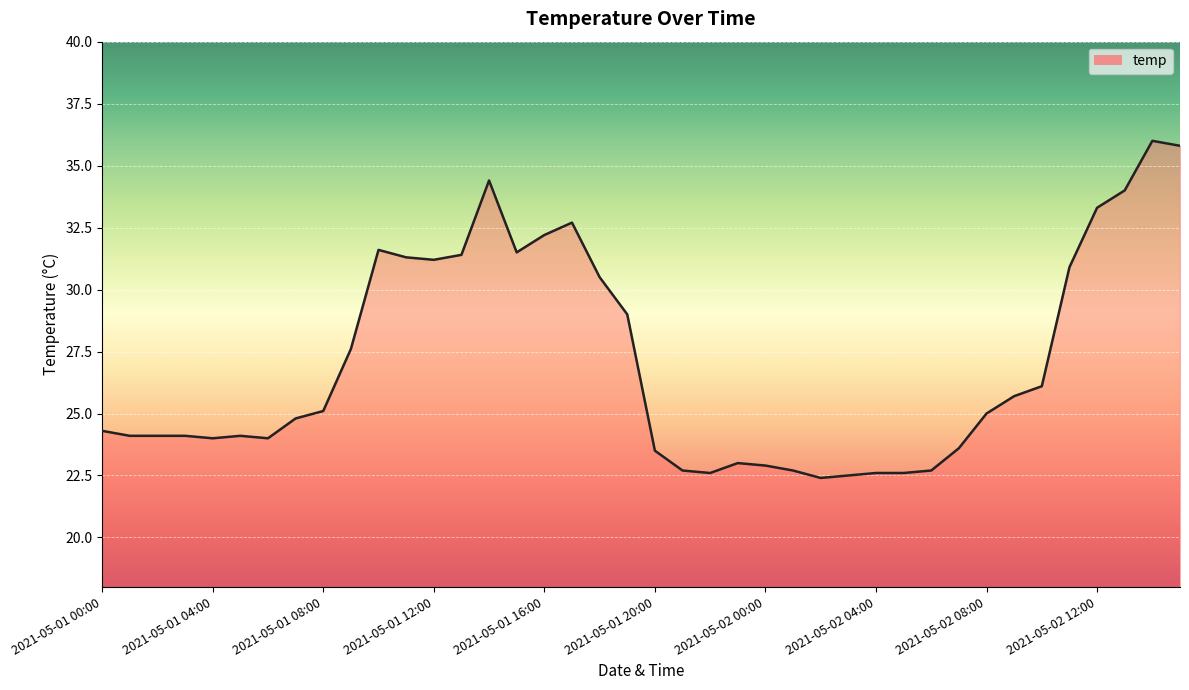

What is the maximum value shown in the chart?

36.0